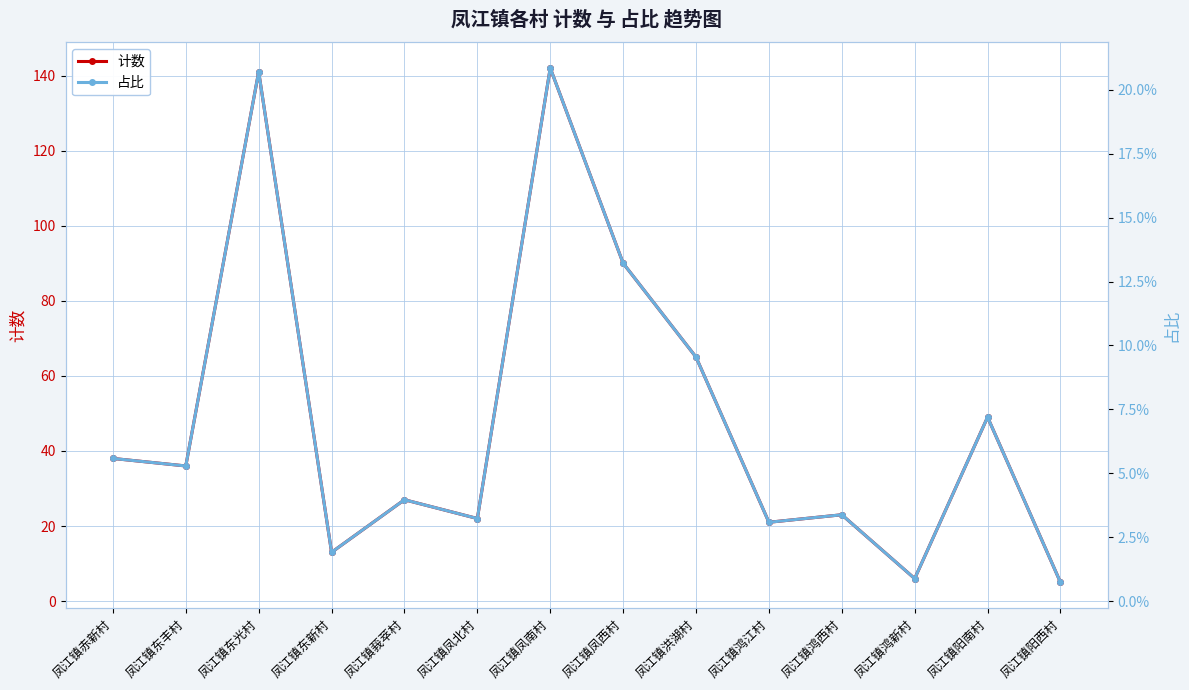

How many interior local valleys does the 计数 series have?

5